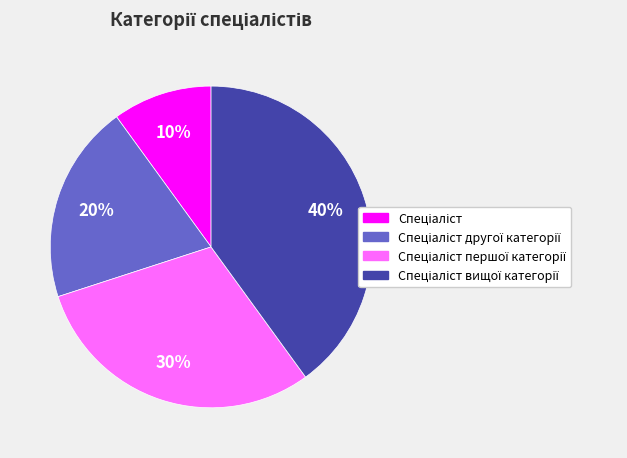

To the nearest percent, what is the difference between the largest and smallest slice percentages?

30%